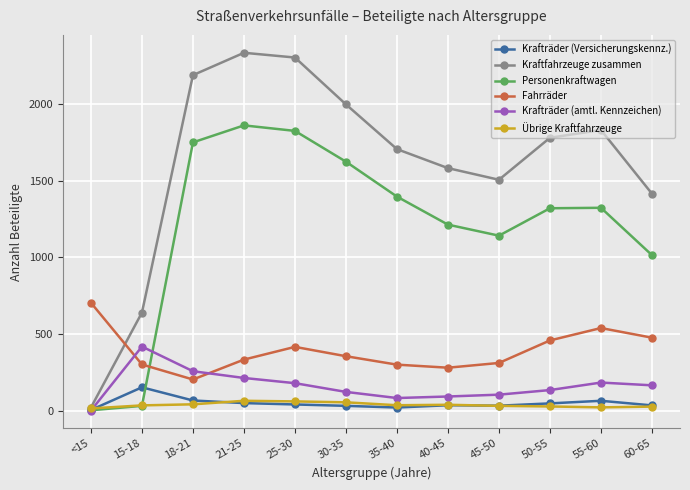

What is the highest value of the Kraftfahrzeuge zusammen series?

2336